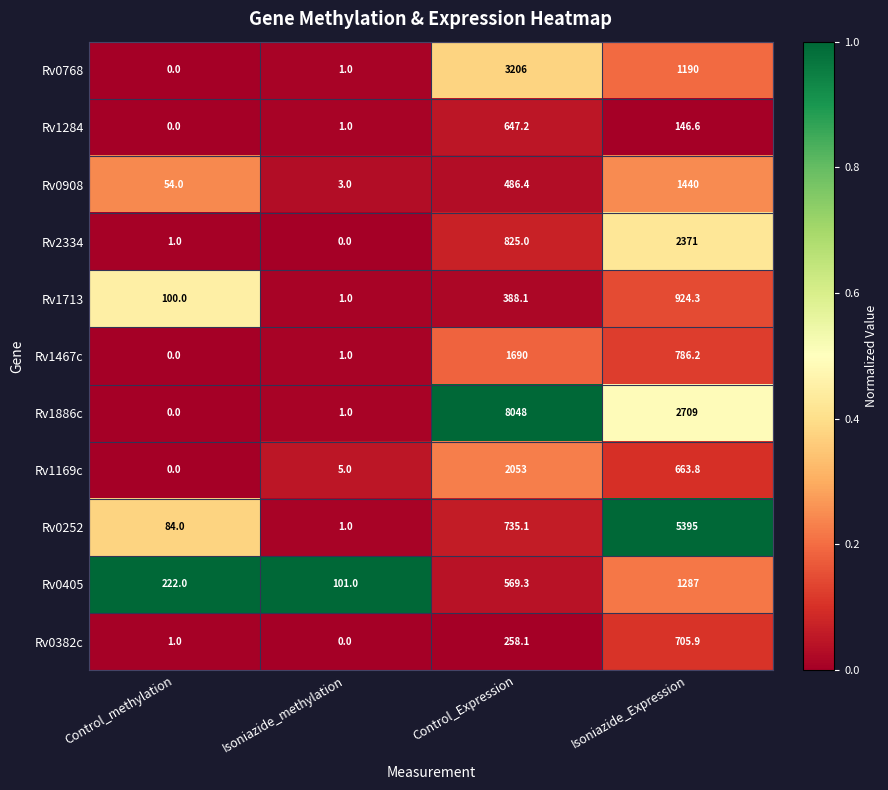

At which label does Rv0405 reach its peak?

Isoniazide_Expression